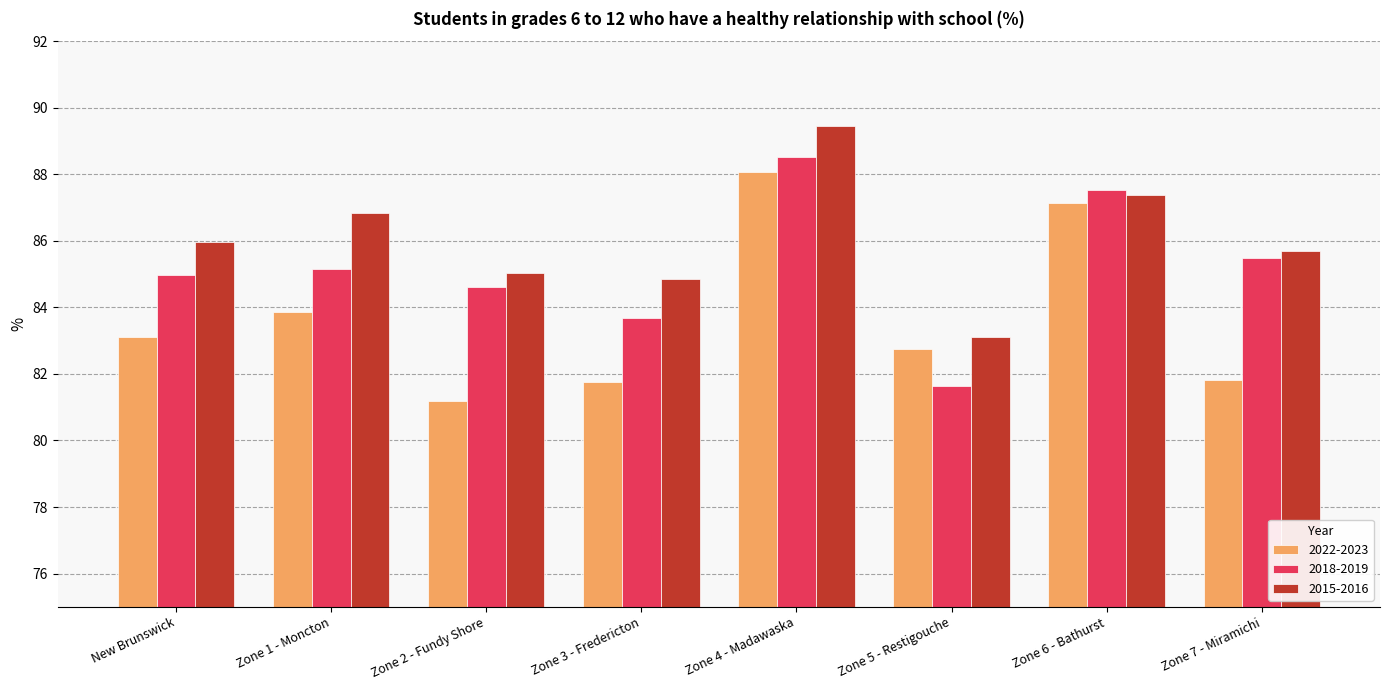

What is the label of the 8th bar from the left?

Zone 7 - Miramichi